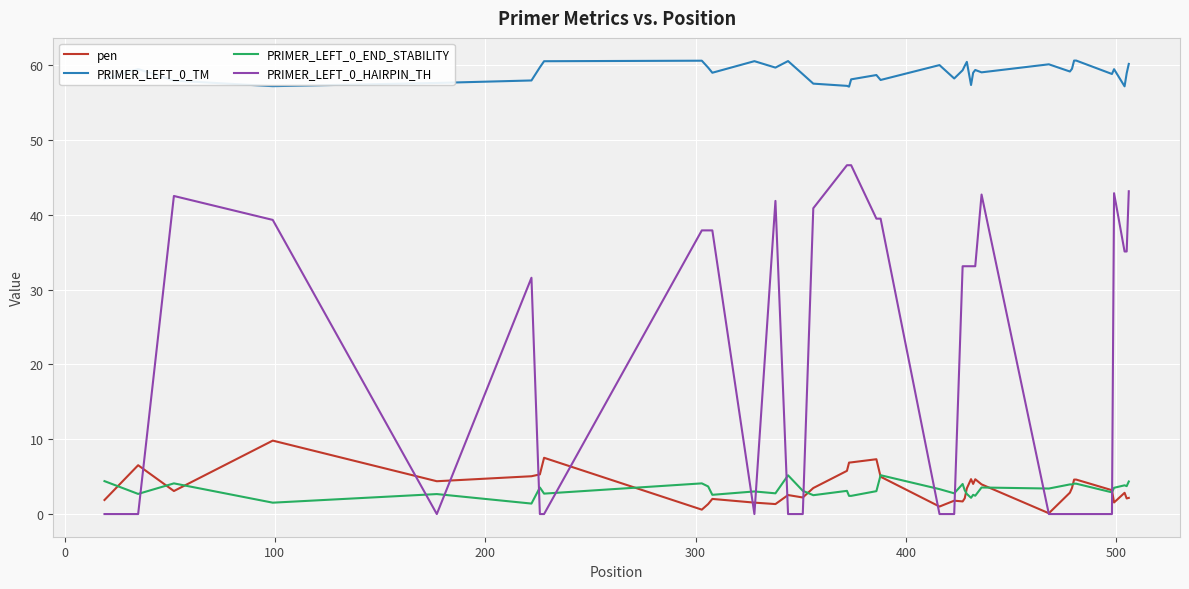

What is the minimum value for PRIMER_LEFT_0_TM?

57.1